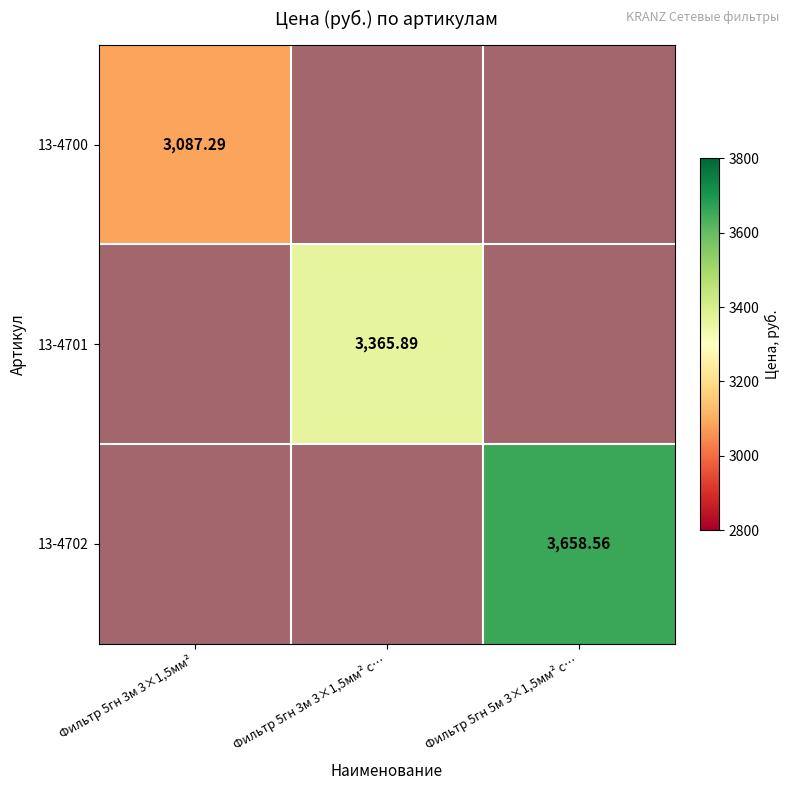

Is the value of 13-4702 at Фильтр 5гн 3м 3×1,5мм² greater than the value of 13-4700 at Фильтр 5гн 3м 3×1,5мм² с…?

No